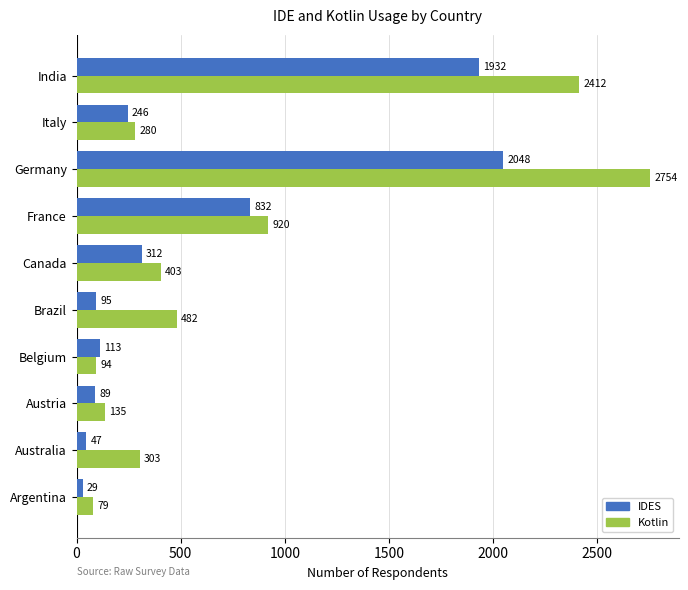

List the series in order of their peak value, lowest first.

IDES, Kotlin